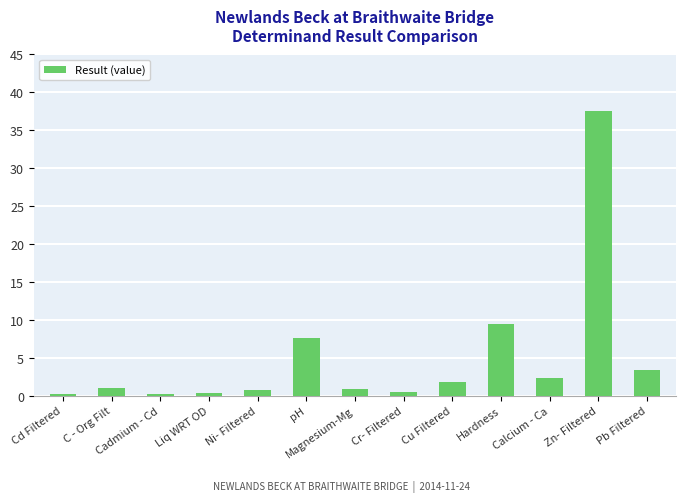

What position from the left is Hardness?

10